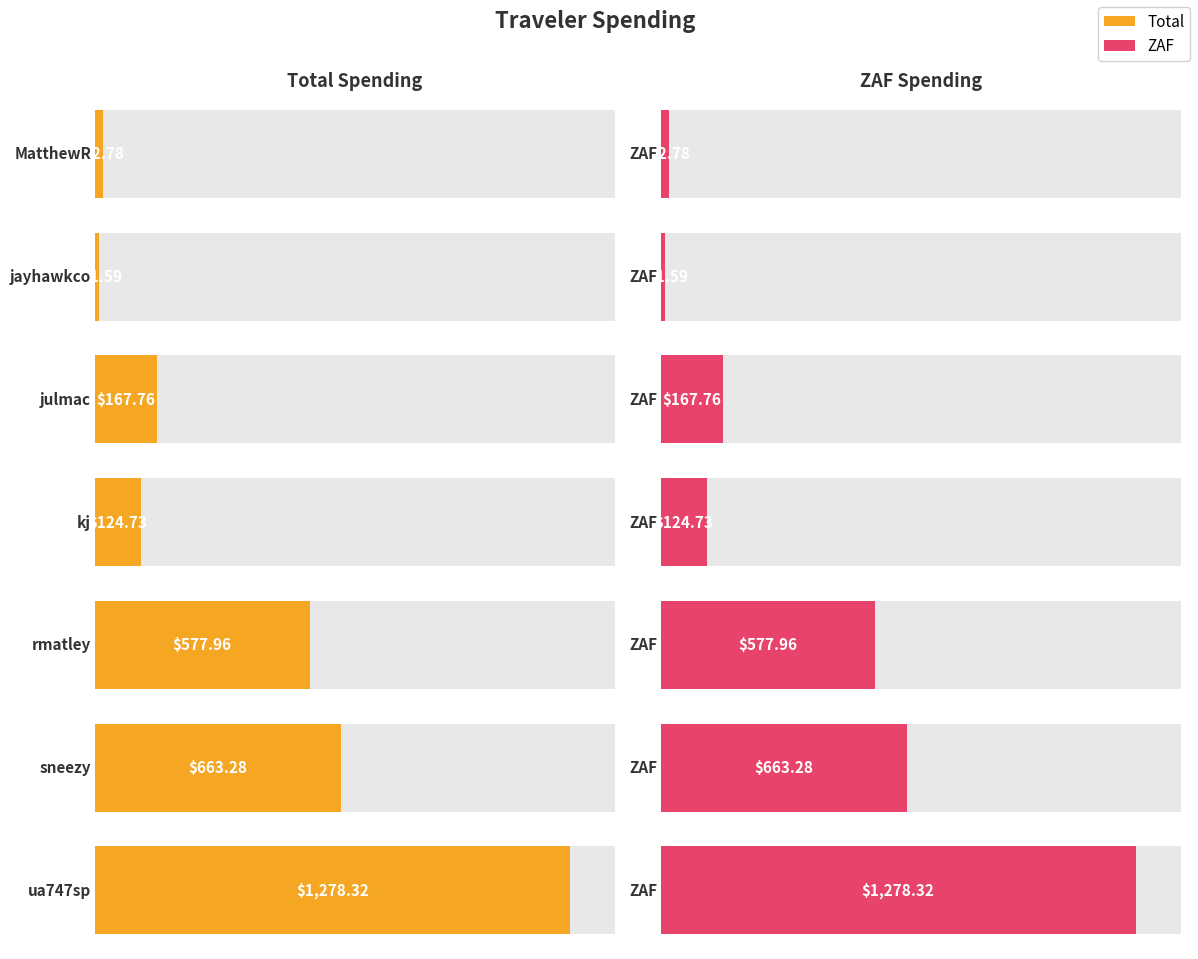

Reading left to right, what are all the values shown in this chart?

Total: 22.8	11.6	167.8	124.7	578.0	663.3	1278.3
ZAF: 22.8	11.6	167.8	124.7	578.0	663.3	1278.3